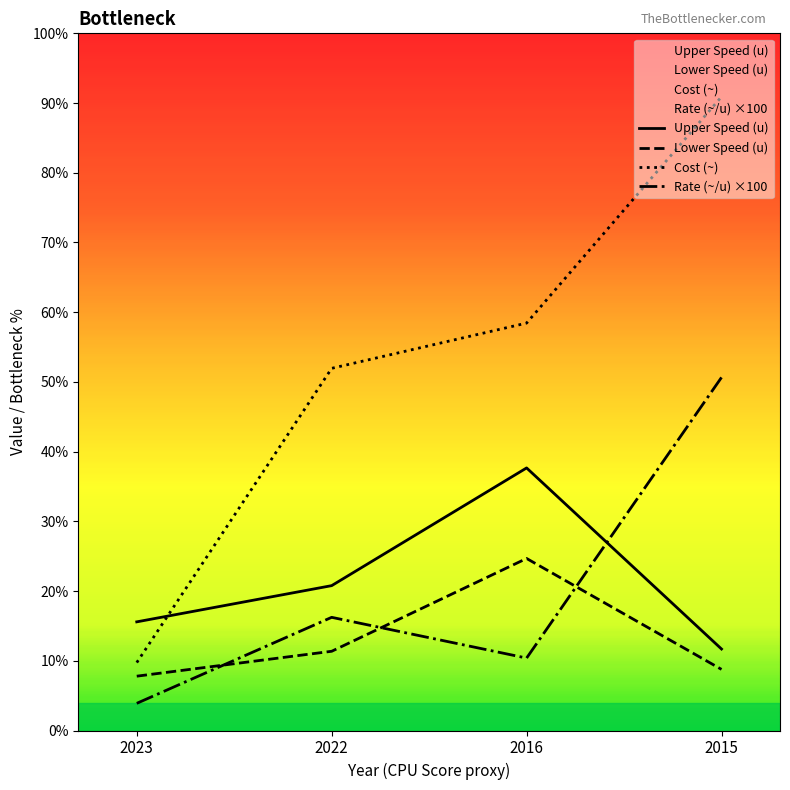

At which label does Rate (~/u) reach its peak?

2015